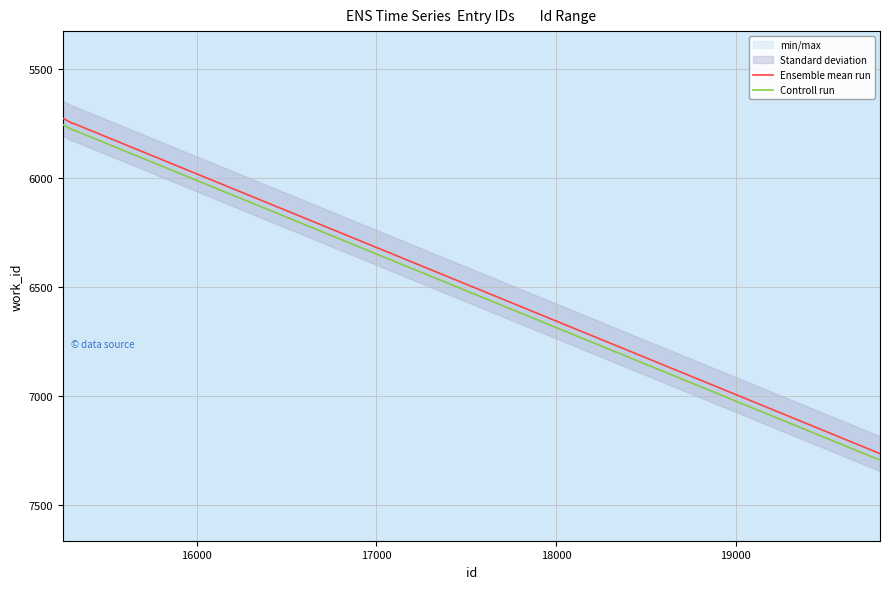

At 16000, list the series in order from largest to smallest.

Controll run, Ensemble mean run